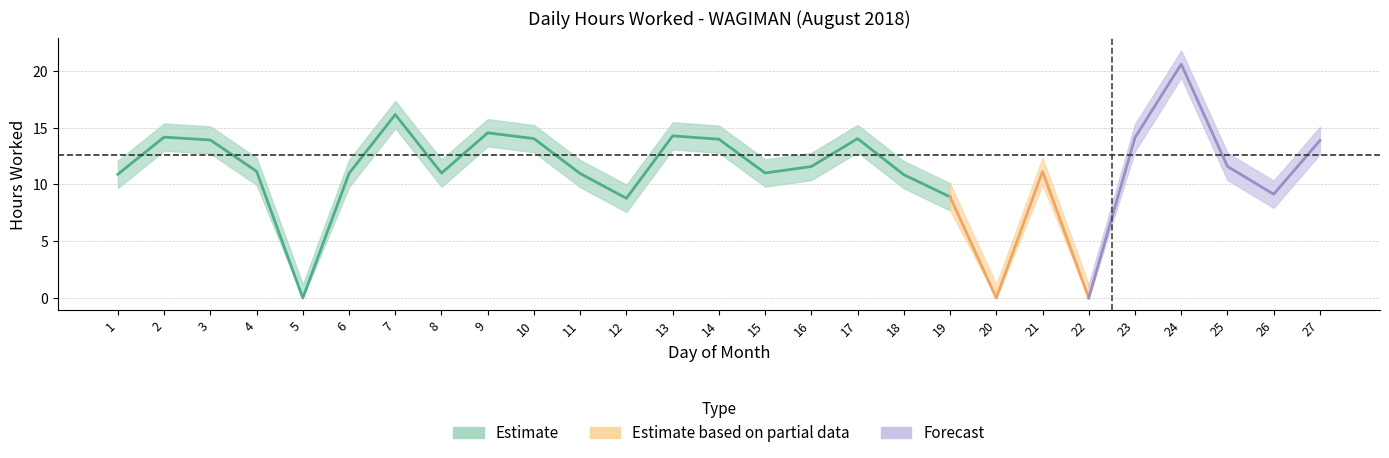

What is the greatest value displayed?

20.6